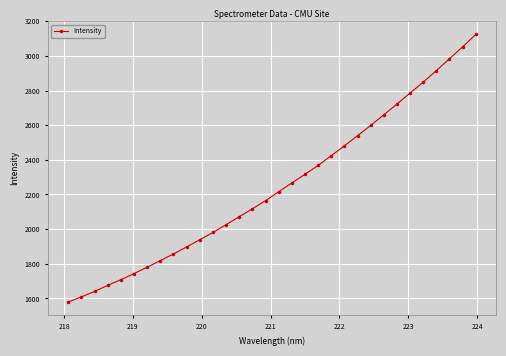

What is the value of the 22nd point from the left?

2480.8